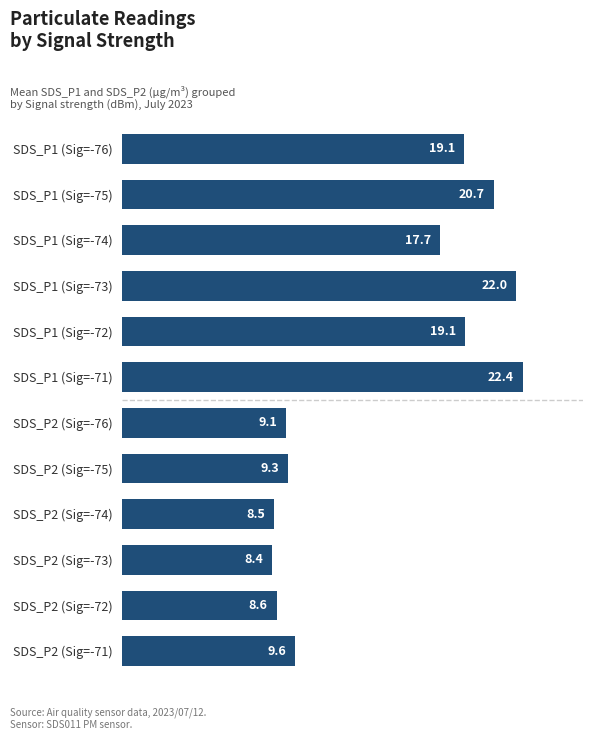

What is the label of the 8th bar from the bottom?

SDS_P1 (Sig=-72)